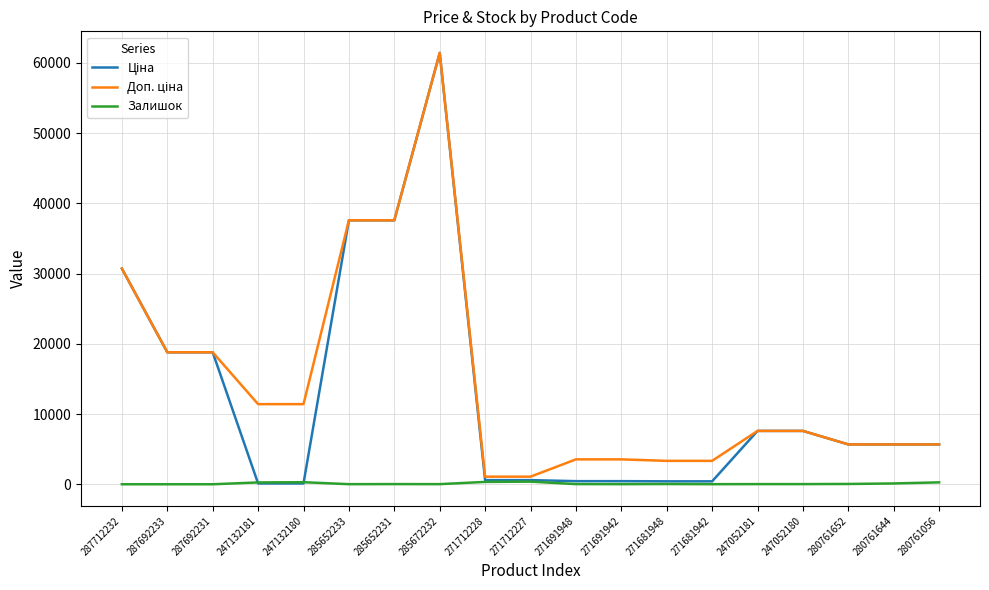

Is it true that Залишок equals 10.0 at 271681942?

True